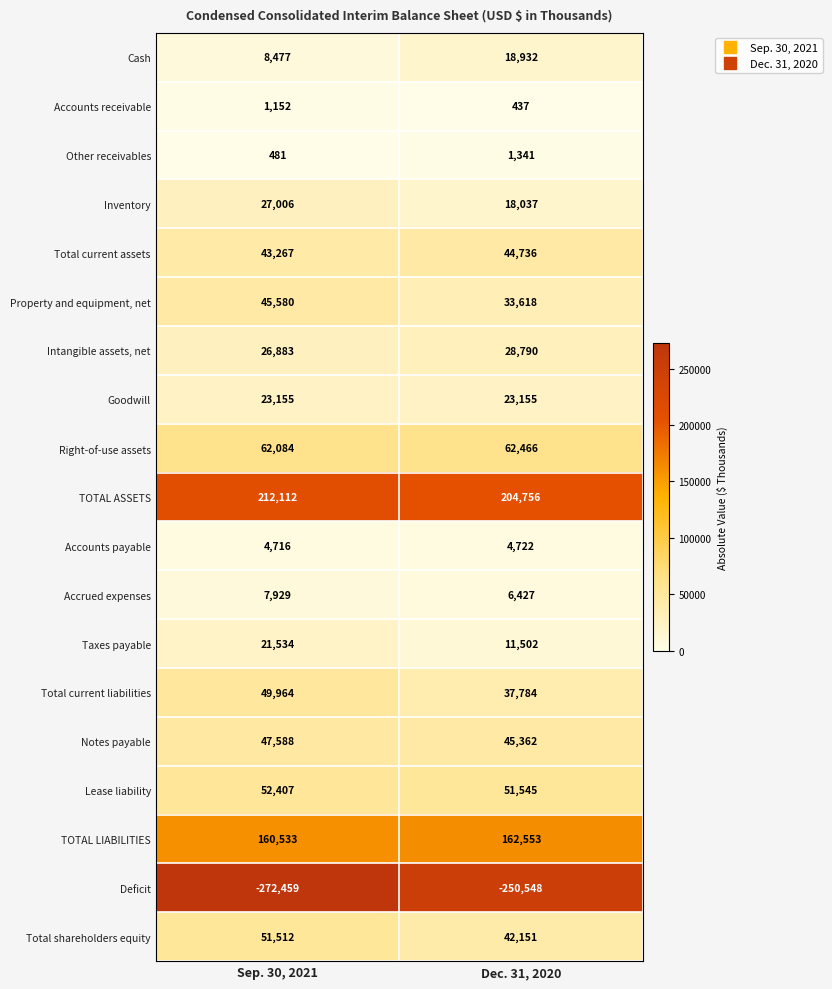

Between Sep. 30, 2021 and Dec. 31, 2020, which series saw the biggest shift?

Deficit